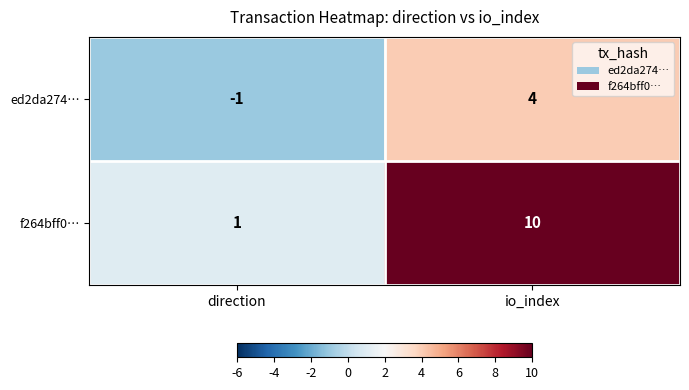

Reading left to right, list all the values displayed in this chart.

ed2da274…: direction=-1	io_index=4
f264bff0…: direction=1	io_index=10